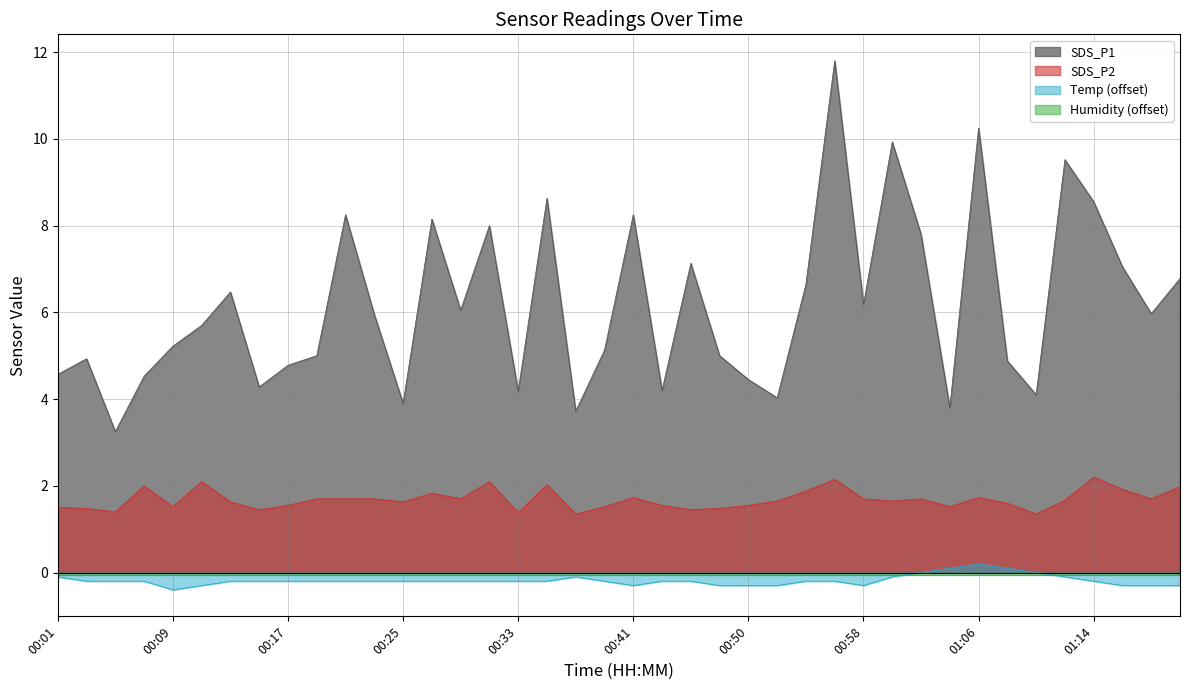

True or false: SDS_P2 and SDS_P1 intersect in this chart.

False